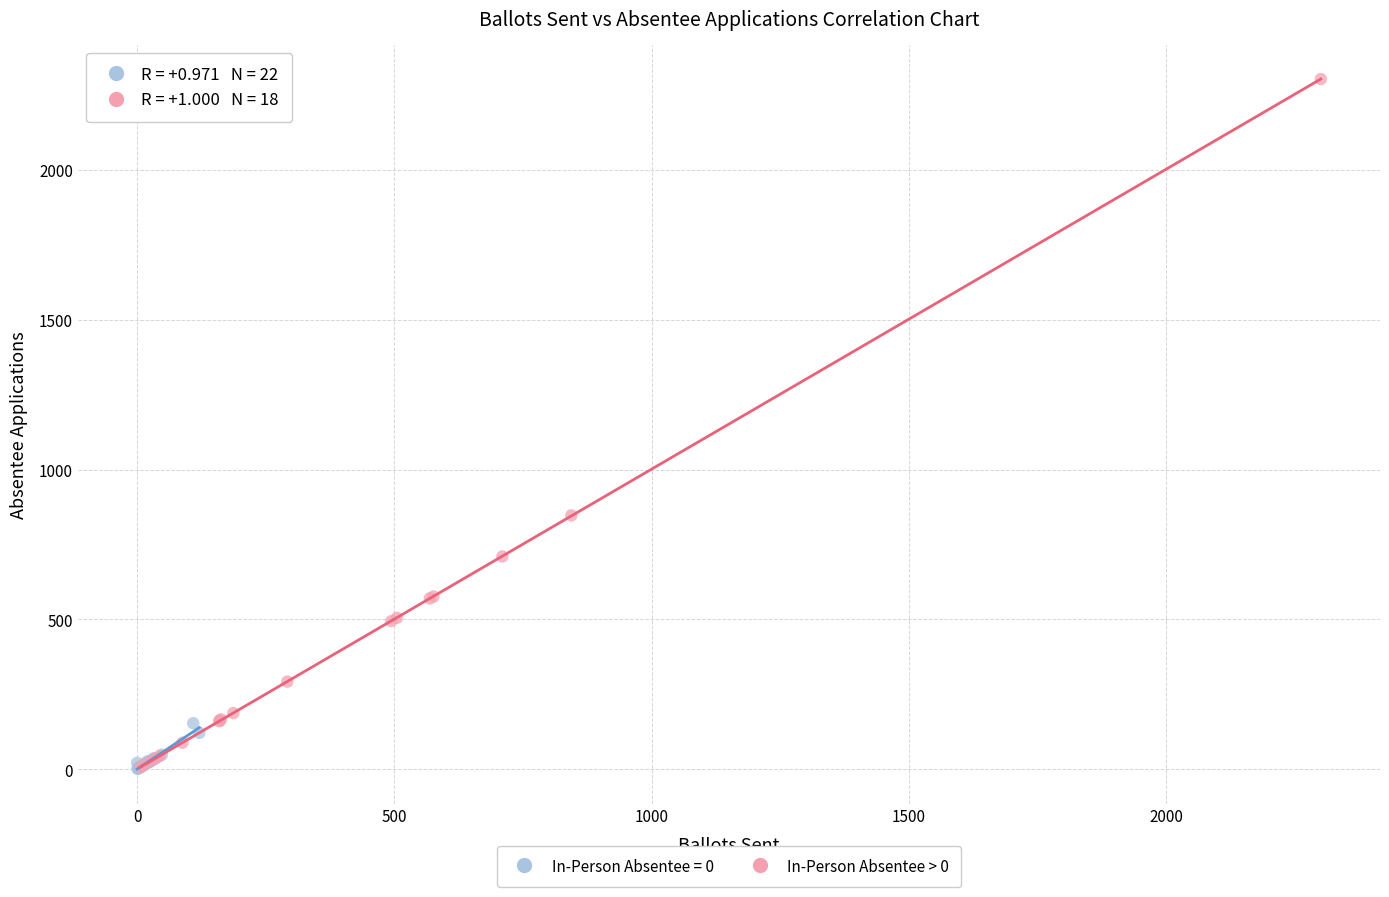

Which series has the largest Y range (max minus min)?

In-Person Absentee > 0